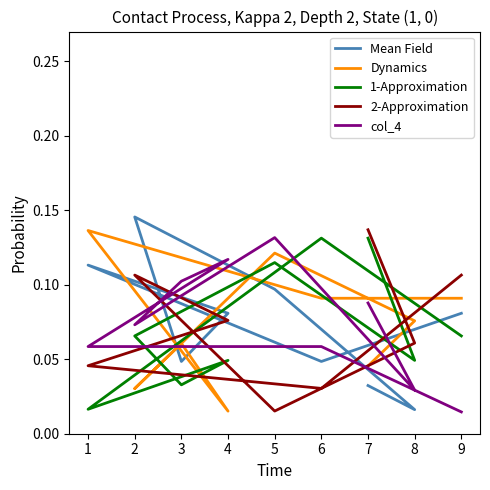

Read the 2-Approximation value at 9.

0.1